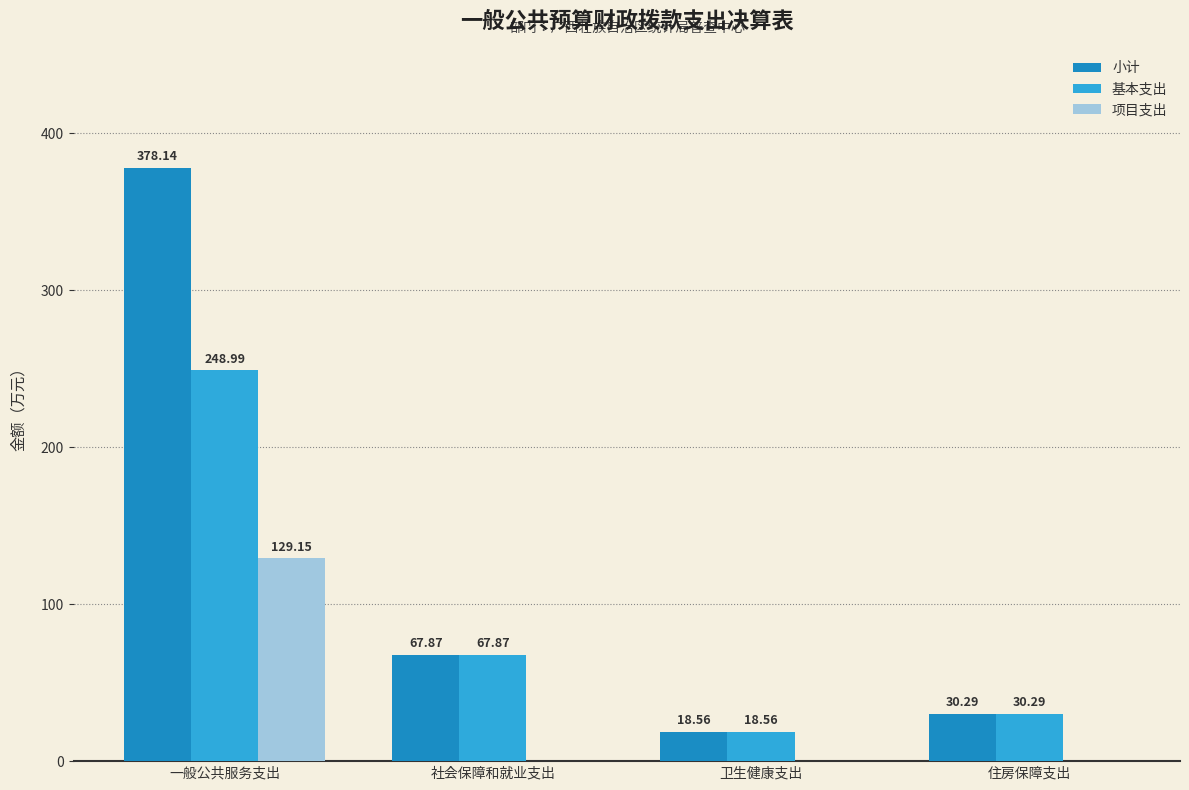

What is the sum of all 小计 values?

494.9